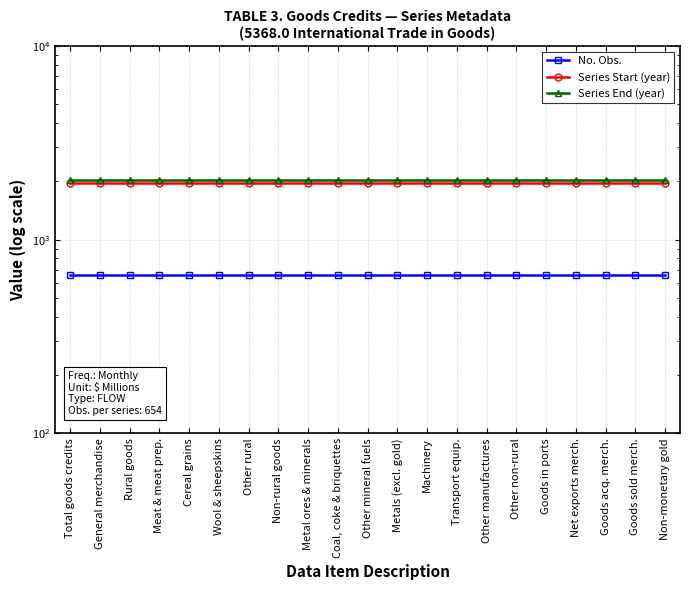

Reading right to left, list all the values displayed in this chart.

No. Obs.: 654	654	654	654	654	654	654	654	654	654	654	654	654	654	654	654	654	654	654	654	654
Series Start (year): 1971	1971	1971	1971	1971	1971	1971	1971	1971	1971	1971	1971	1971	1971	1971	1971	1971	1971	1971	1971	1971
Series End (year): 2025	2025	2025	2025	2025	2025	2025	2025	2025	2025	2025	2025	2025	2025	2025	2025	2025	2025	2025	2025	2025